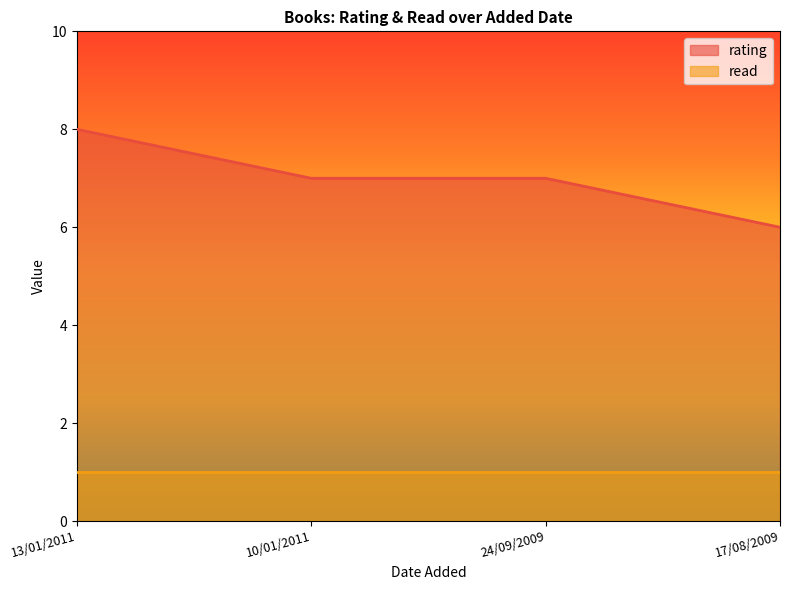

List the labels in order of value, smallest first.

17/08/2009, 10/01/2011, 24/09/2009, 13/01/2011